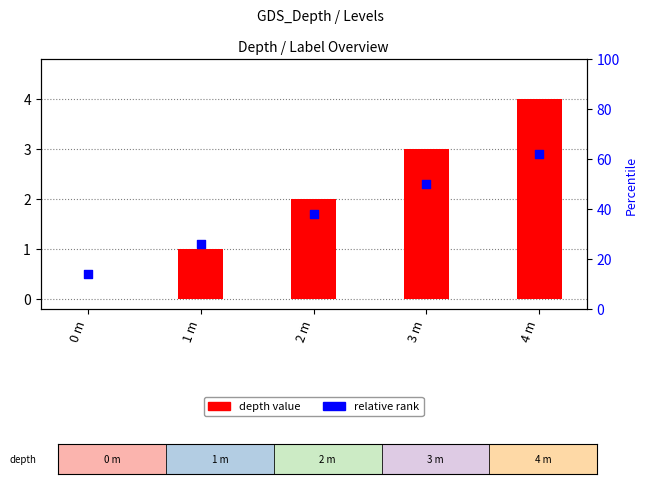

Between 1 m and 4 m, which is larger?

4 m